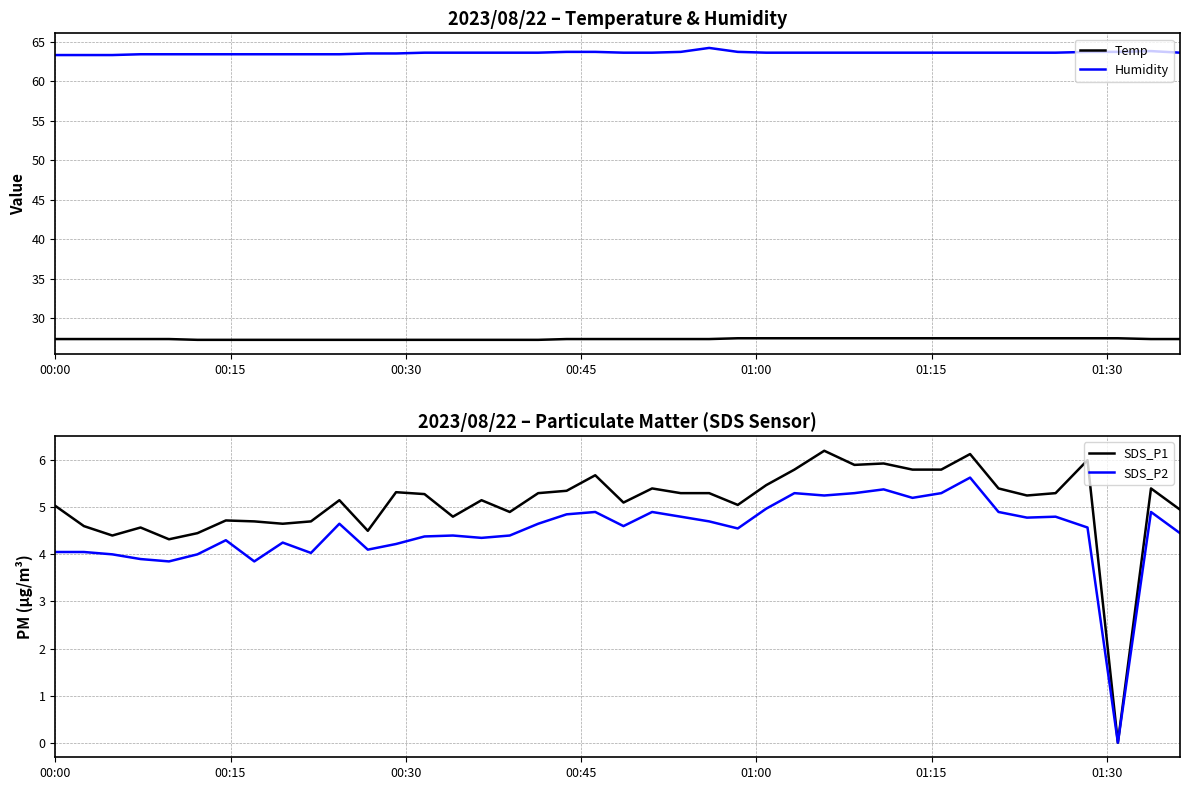

True or false: Temp and Humidity cross at least once.

False